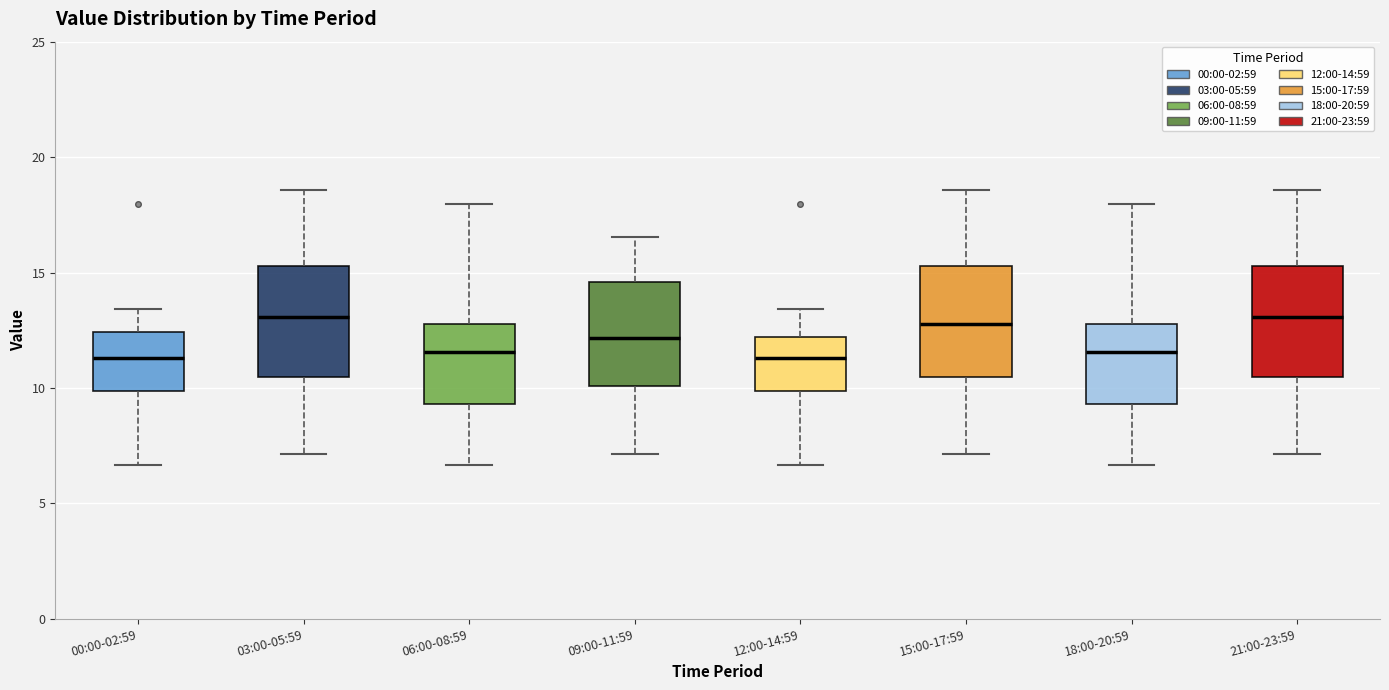

Reading left to right, transcribe this box plot: for each box, give where its median line is, the range the box spans, and where its two whiskers end, as read against the y-axis. The values are not printed on the chart, so give them approximately, as read against the axis.

00:00-02:59: median 11.5, box 10.0 to 12.5, whiskers 6.5 to 13.5
03:00-05:59: median 13.0, box 10.5 to 15.5, whiskers 7.0 to 18.5
06:00-08:59: median 11.5, box 9.5 to 13.0, whiskers 6.5 to 18.0
09:00-11:59: median 12.0, box 10.0 to 14.5, whiskers 7.0 to 16.5
12:00-14:59: median 11.5, box 10.0 to 12.0, whiskers 6.5 to 13.5
15:00-17:59: median 13.0, box 10.5 to 15.5, whiskers 7.0 to 18.5
18:00-20:59: median 11.5, box 9.5 to 13.0, whiskers 6.5 to 18.0
21:00-23:59: median 13.0, box 10.5 to 15.5, whiskers 7.0 to 18.5